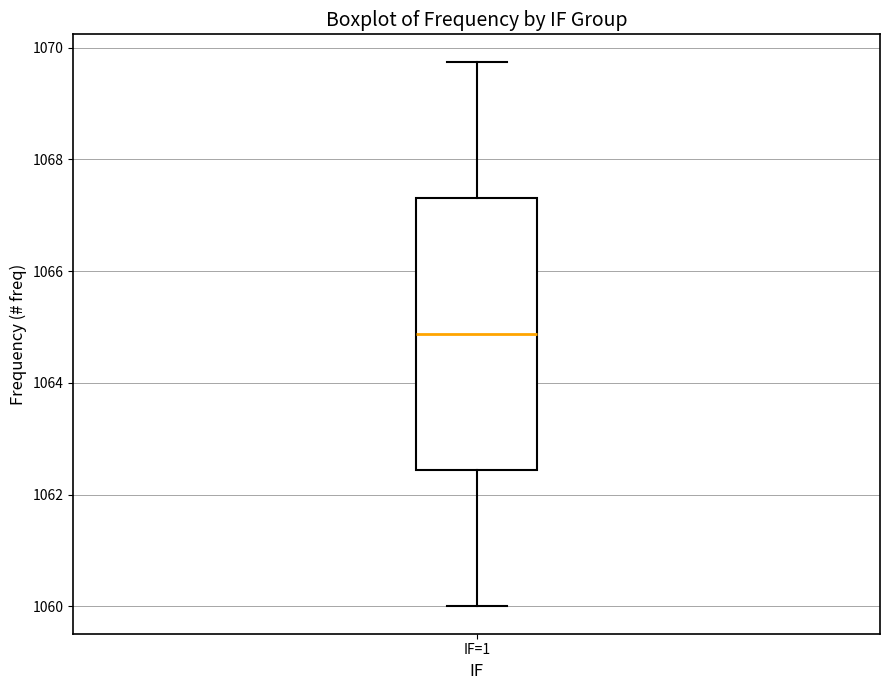

Read this box plot against the y-axis: the position of the median line, the range covered by the box, and the ends of both whiskers. The values are not printed on the chart, so give them approximately, as read against the axis.

median 1064.8, box 1062.4 to 1067.4, whiskers 1060.0 to 1069.8